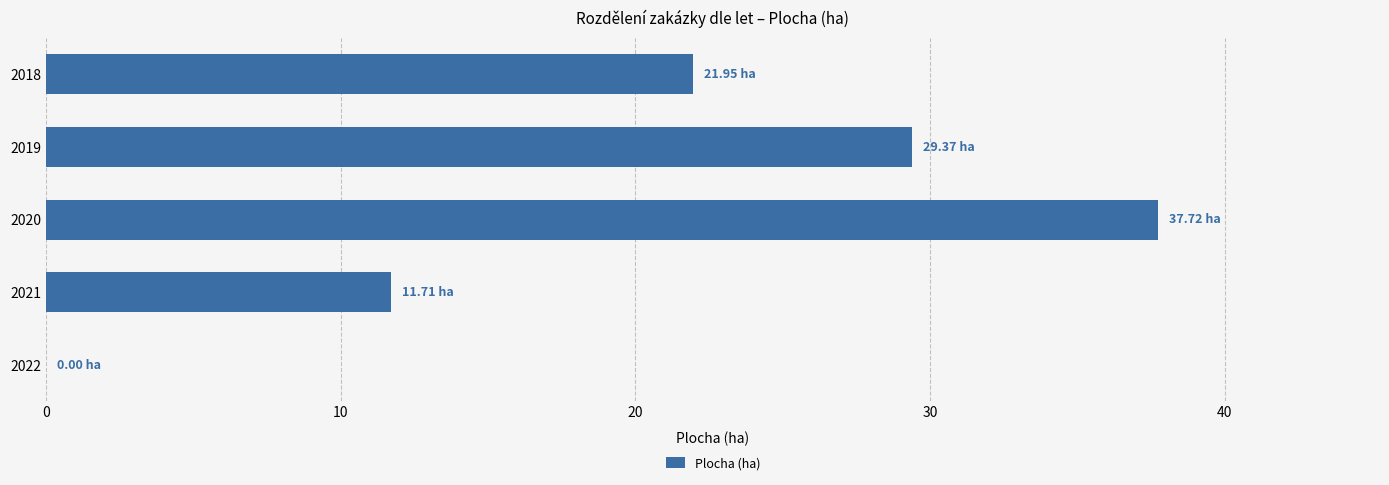

Which category has the highest value across all series?

2020